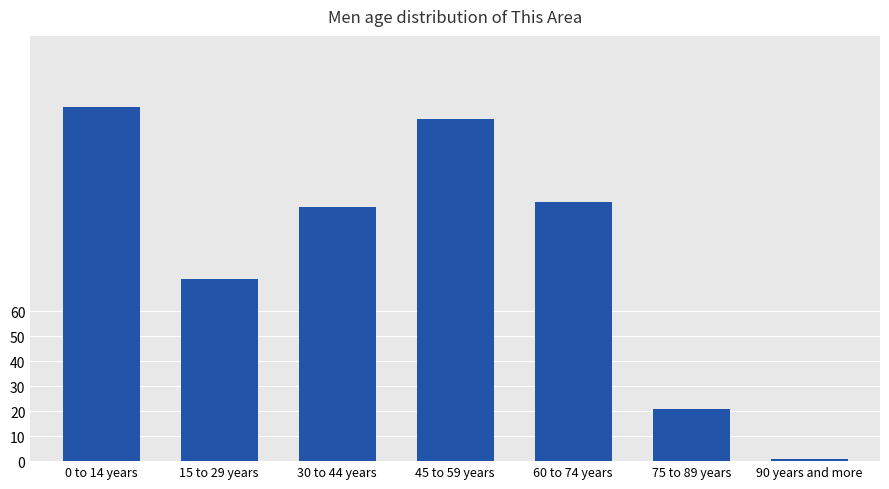

The value at 0 to 14 years is 228. True or false?

False